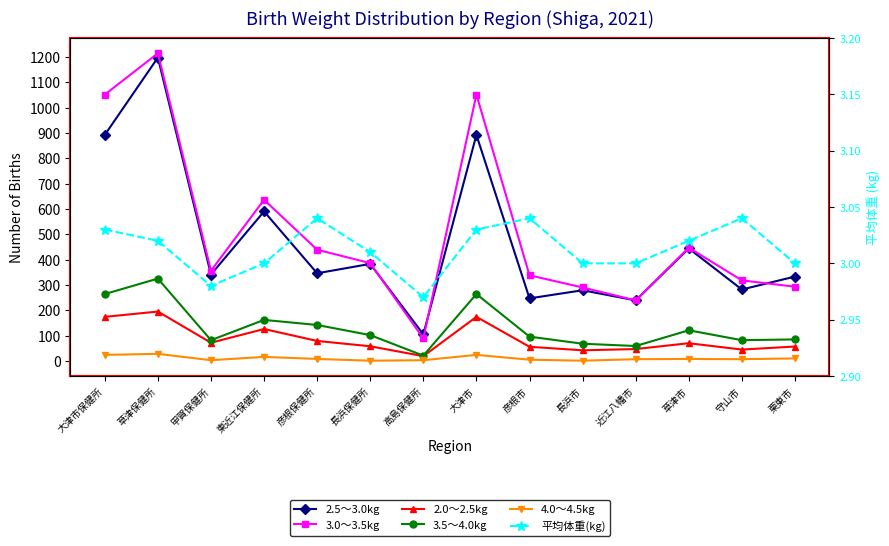

Reading left to right, transcribe all the data shown in this chart.

2.5～3.0kg: 大津市保健所=892.0	草津保健所=1197.0	甲賀保健所=341.0	東近江保健所=590.0	彦根保健所=346.0	長浜保健所=383.0	高島保健所=105.0	大津市=892.0	彦根市=247.0	長浜市=279.0	近江八幡市=239.0	草津市=444.0	守山市=282.0	栗東市=333.0
3.0～3.5kg: 大津市保健所=1051.0	草津保健所=1214.0	甲賀保健所=356.0	東近江保健所=636.0	彦根保健所=439.0	長浜保健所=386.0	高島保健所=89.0	大津市=1051.0	彦根市=338.0	長浜市=290.0	近江八幡市=239.0	草津市=447.0	守山市=318.0	栗東市=293.0
2.0～2.5kg: 大津市保健所=174.0	草津保健所=195.0	甲賀保健所=72.0	東近江保健所=126.0	彦根保健所=79.0	長浜保健所=58.0	高島保健所=19.0	大津市=174.0	彦根市=56.0	長浜市=42.0	近江八幡市=47.0	草津市=70.0	守山市=45.0	栗東市=57.0
3.5～4.0kg: 大津市保健所=264.0	草津保健所=325.0	甲賀保健所=82.0	東近江保健所=162.0	彦根保健所=142.0	長浜保健所=102.0	高島保健所=21.0	大津市=264.0	彦根市=96.0	長浜市=68.0	近江八幡市=59.0	草津市=121.0	守山市=82.0	栗東市=85.0
4.0～4.5kg: 大津市保健所=24.0	草津保健所=28.0	甲賀保健所=3.0	東近江保健所=16.0	彦根保健所=8.0	長浜保健所=1.0	高島保健所=3.0	大津市=24.0	彦根市=5.0	長浜市=1.0	近江八幡市=7.0	草津市=8.0	守山市=7.0	栗東市=10.0
平均体重(kg): 大津市保健所=3.0	草津保健所=3.0	甲賀保健所=3.0	東近江保健所=3.0	彦根保健所=3.0	長浜保健所=3.0	高島保健所=3.0	大津市=3.0	彦根市=3.0	長浜市=3.0	近江八幡市=3.0	草津市=3.0	守山市=3.0	栗東市=3.0